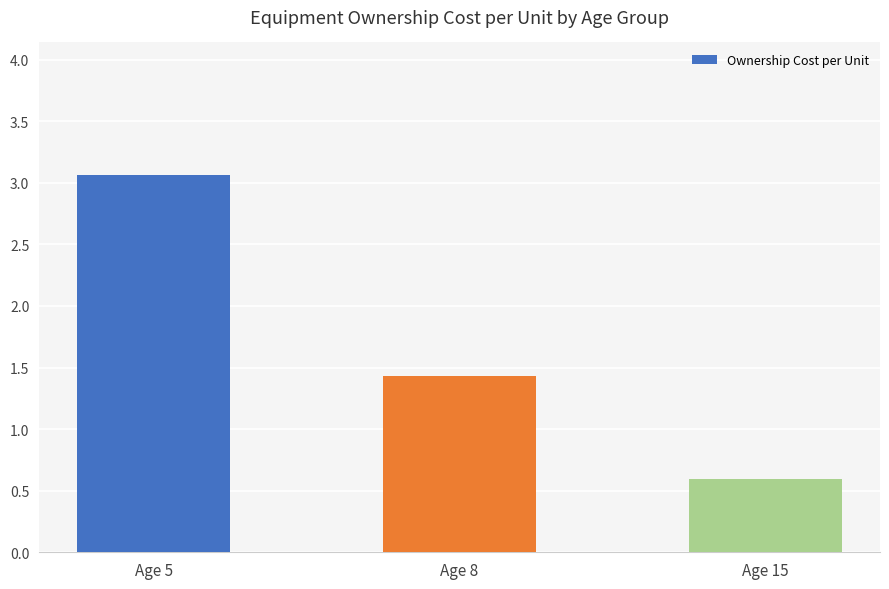

The value at Age 8 is 2.2. True or false?

False